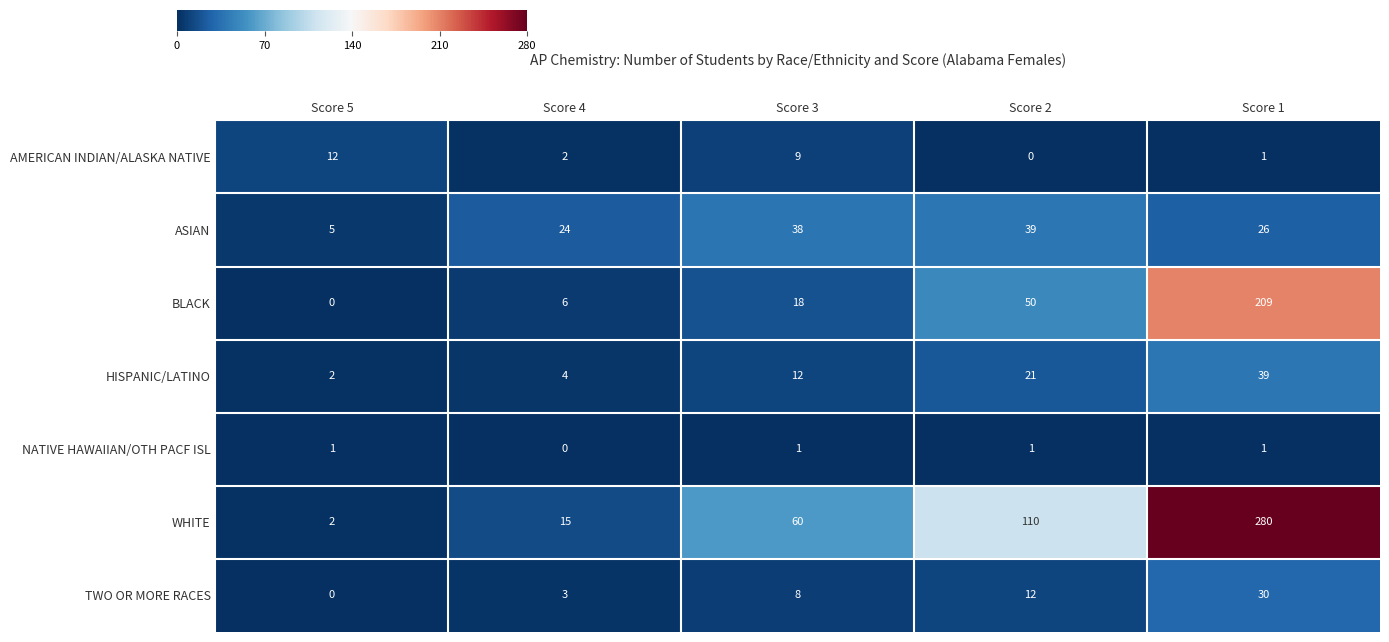

Is it true that BLACK equals 291 at Score 1?

False